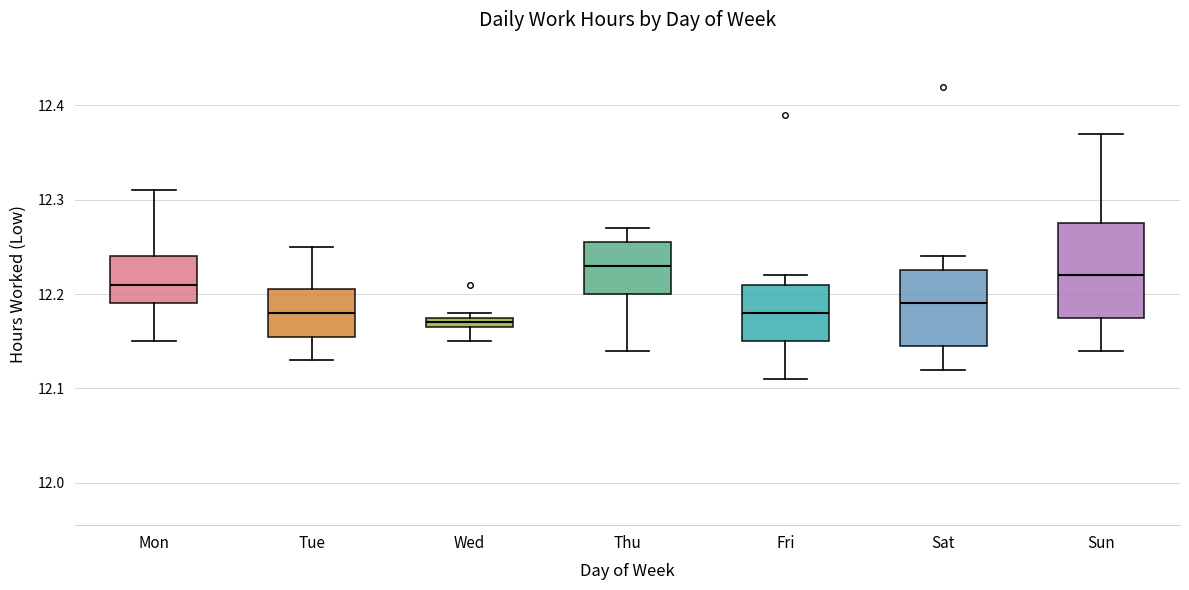

Where is the lower edge of the box for Wed on the y-axis? The values are not printed on the chart, so give them approximately, as read against the axis.

12.17